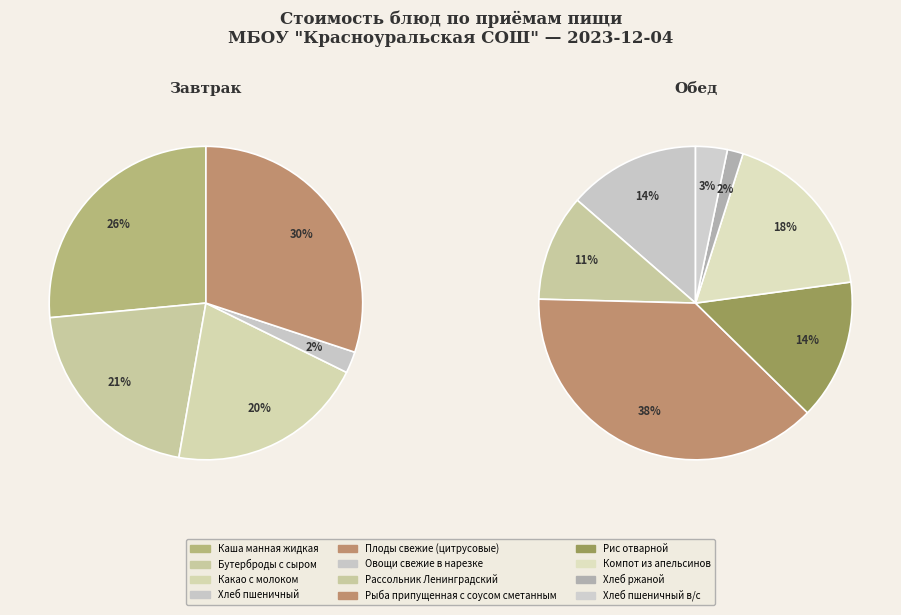

Is there a majority slice in this chart?

No